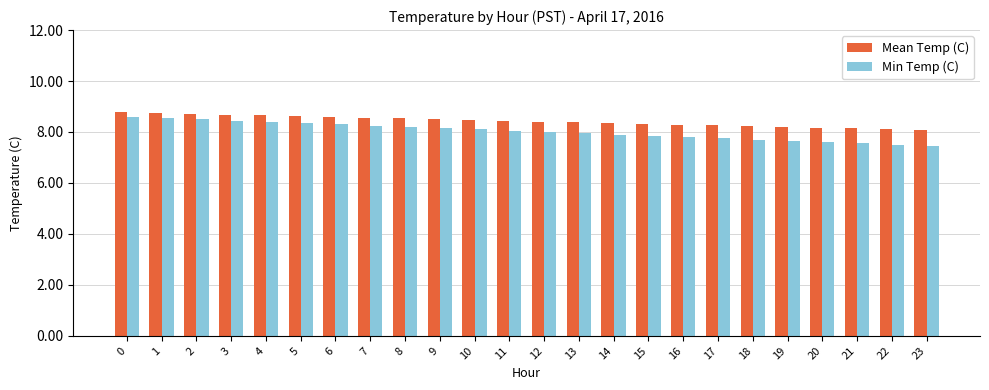

Between 2 and 23, which series saw the biggest shift?

Min Temp (C)